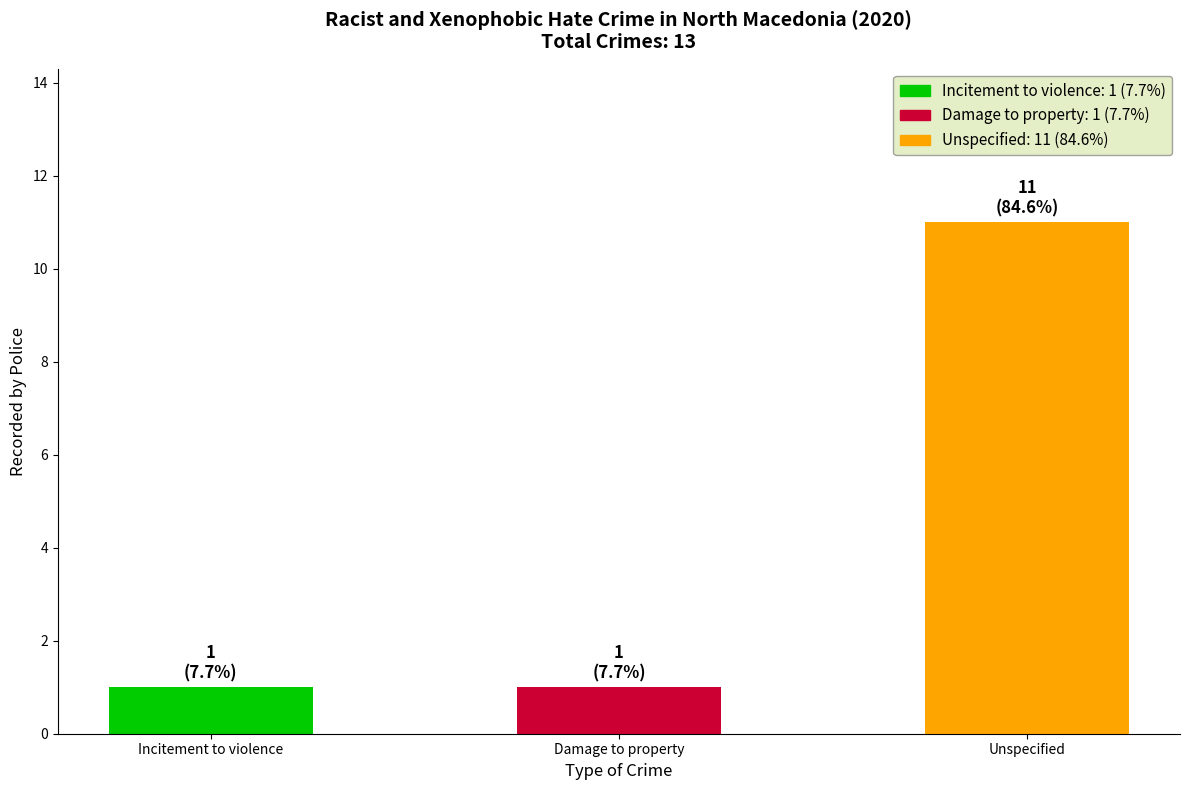

Reading left to right, extract all data points from this chart.

Incitement to violence=1	Damage to property=1	Unspecified=11